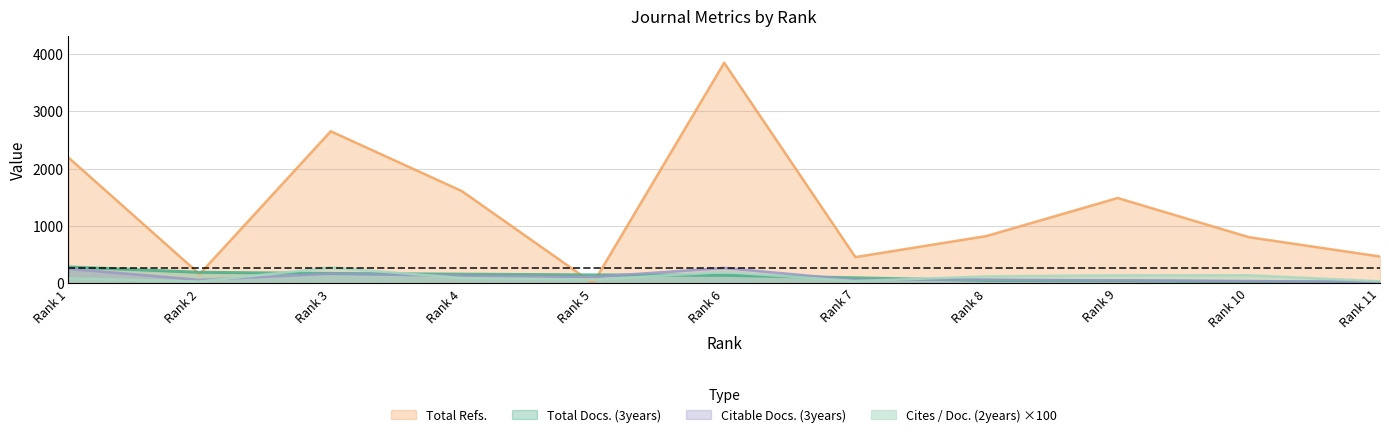

What is the difference between the highest and lowest values at Rank 1?

2107